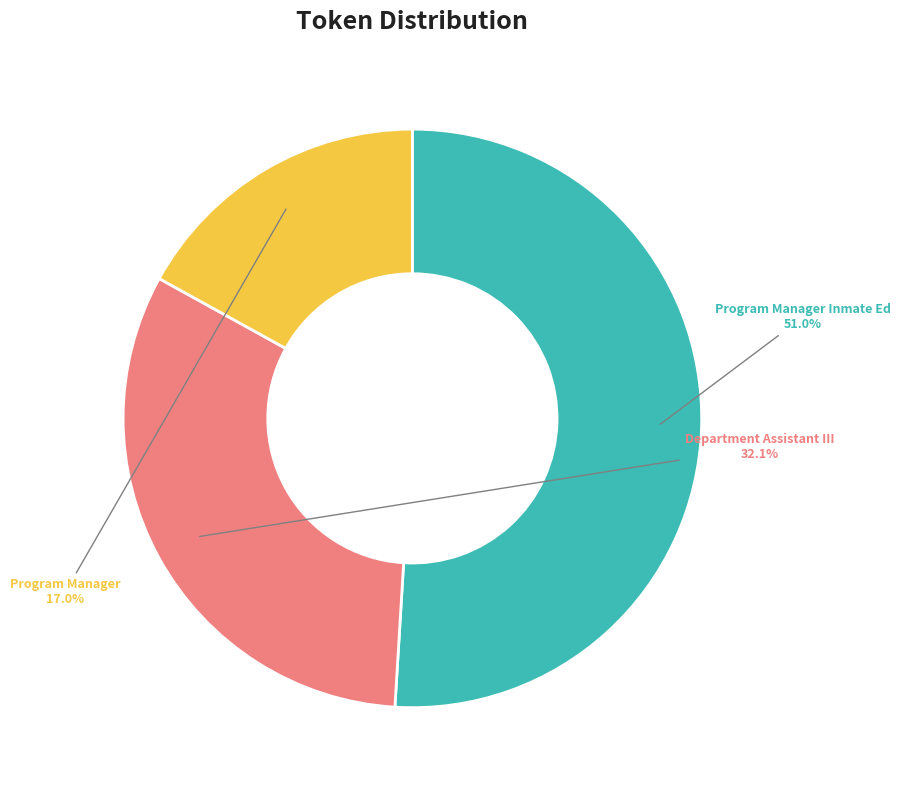

Combined, do Program Manager and Program Manager Inmate Ed account for over 50%?

Yes